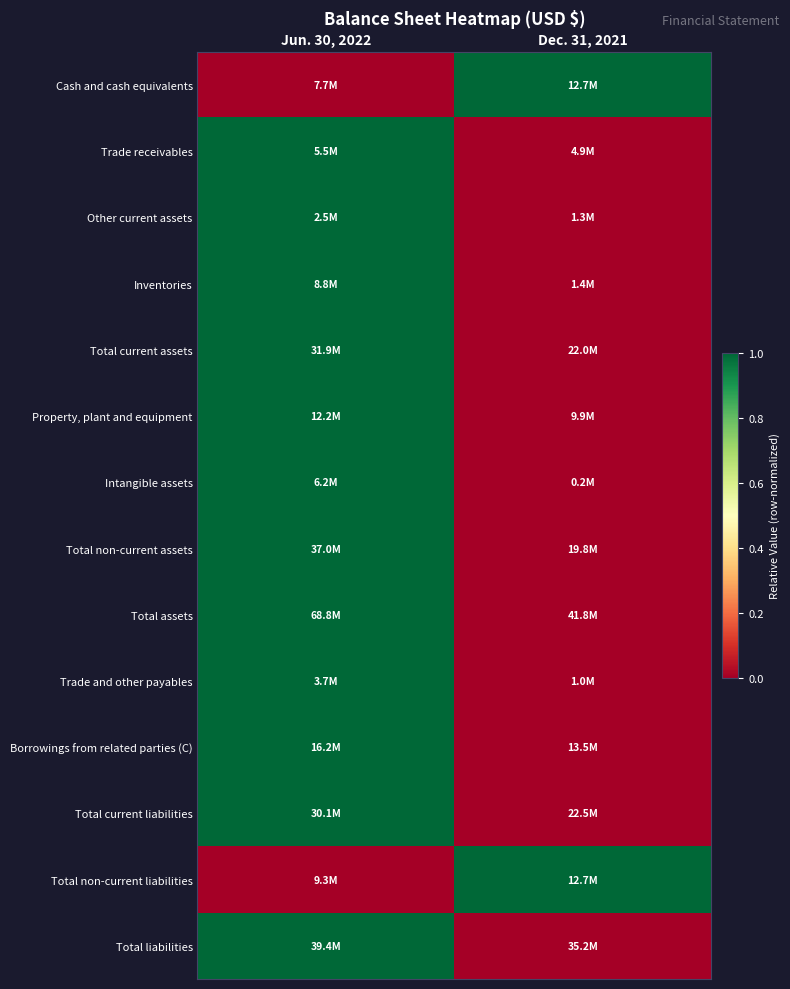

What is the maximum value shown in the chart?

1